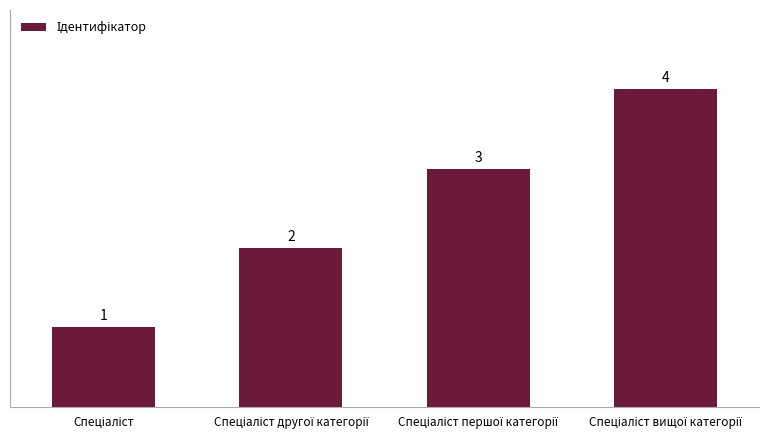

How many values are between 2 and 4?

3